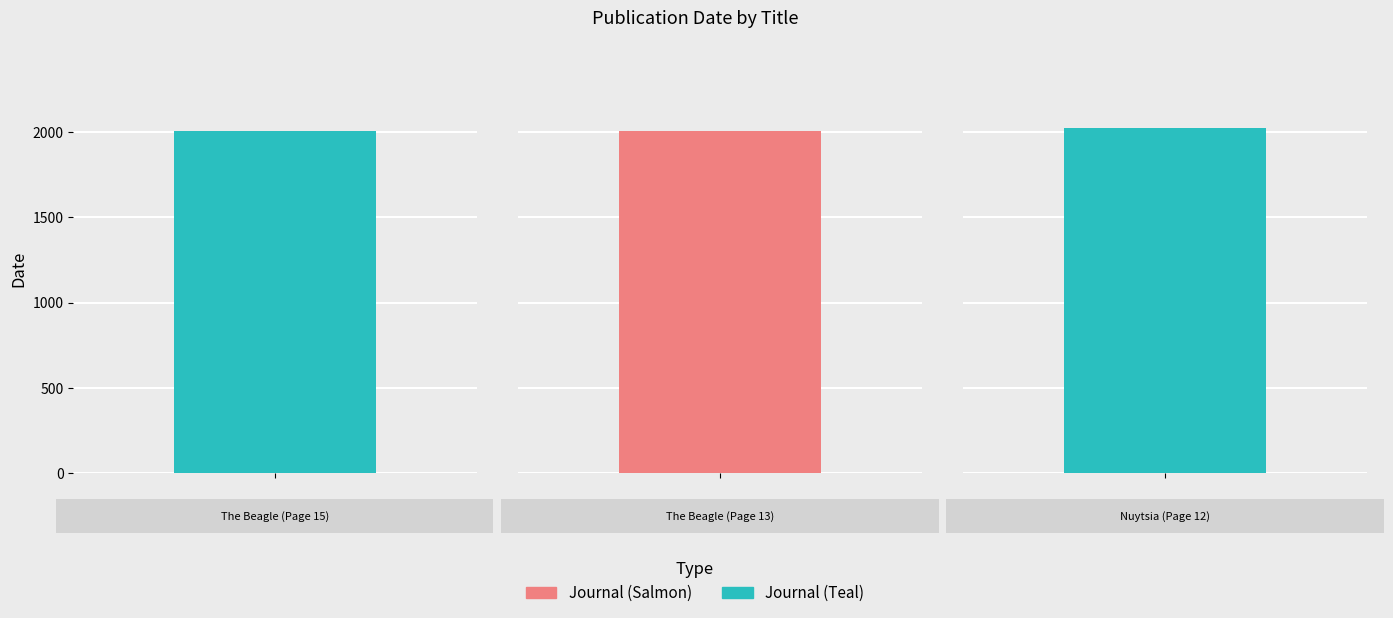

List the labels in order of value, smallest first.

The Beagle (Page 15), The Beagle (Page 13), Nuytsia (Page 12)